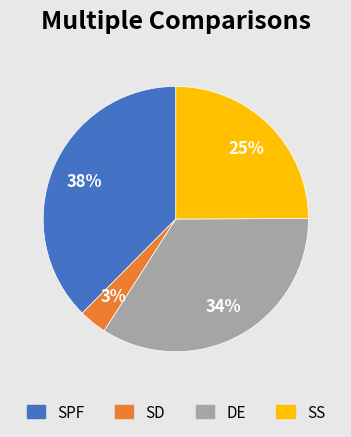

Does SPF account for over 50% of the chart?

No